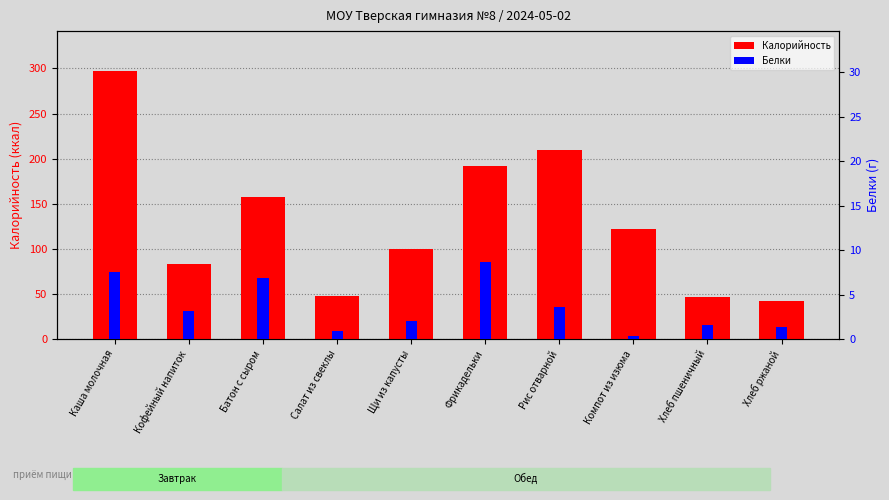

How many data points does each series have?

10